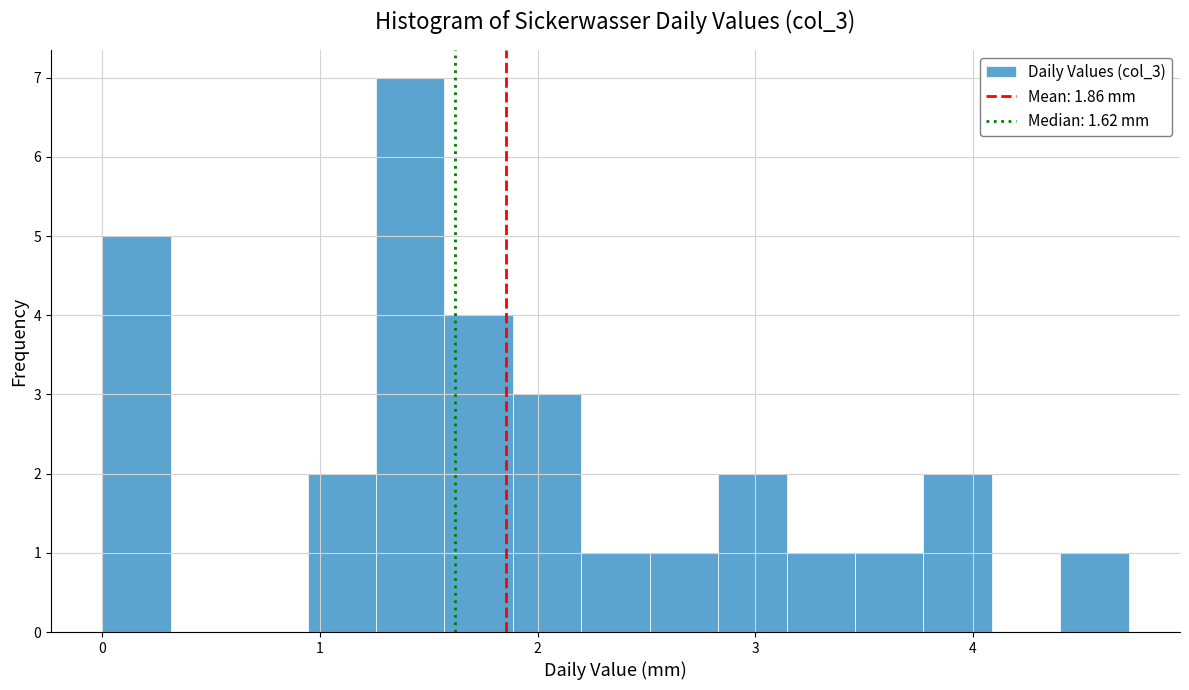

Read against the x-axis, roughly where is the centre of the tallest bar?

1.4